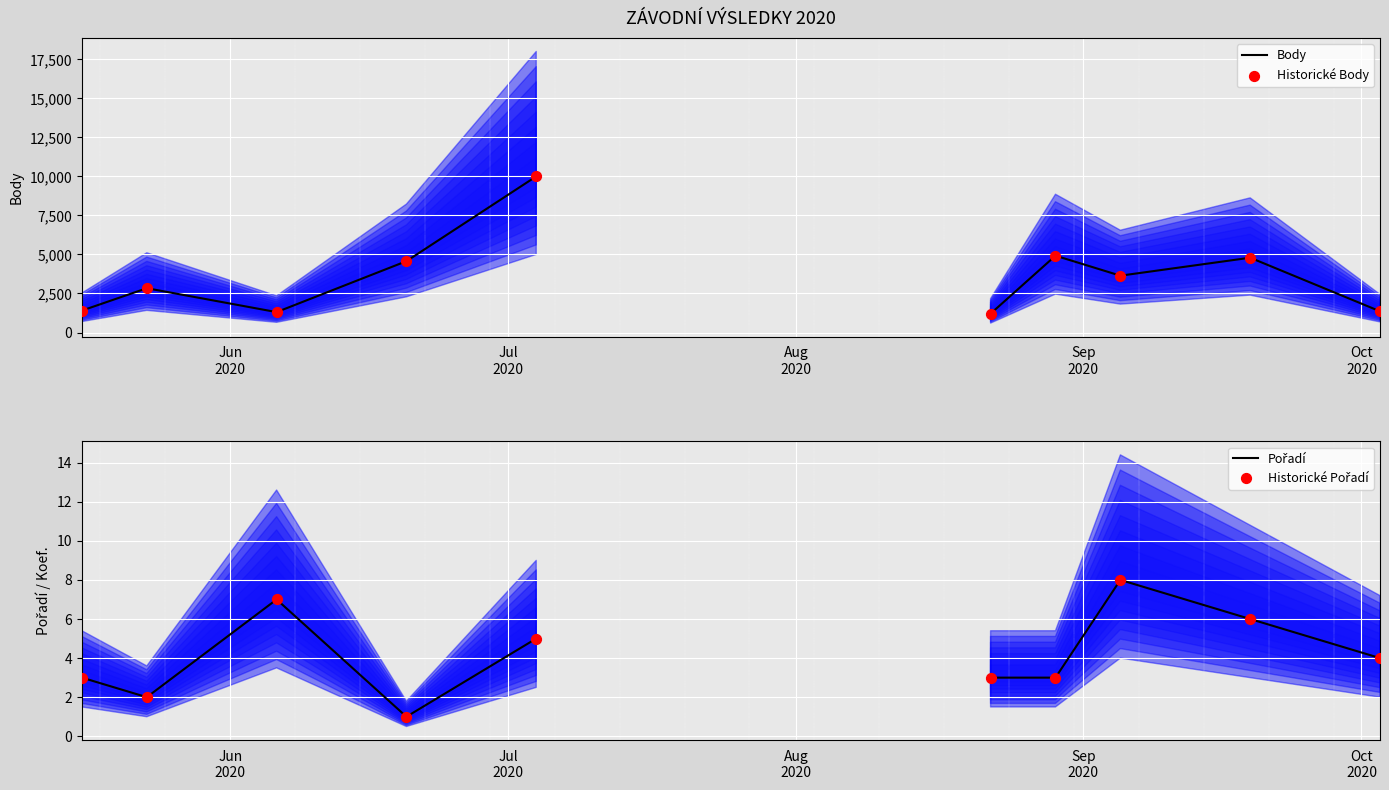

Which series has the largest total across all categories?

Body